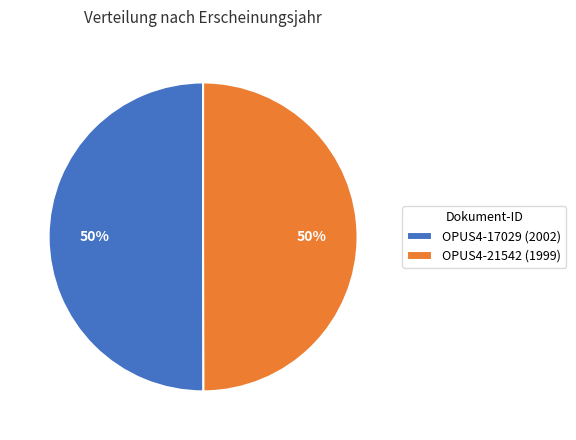

To the nearest percent, what is the average slice percentage?

50%